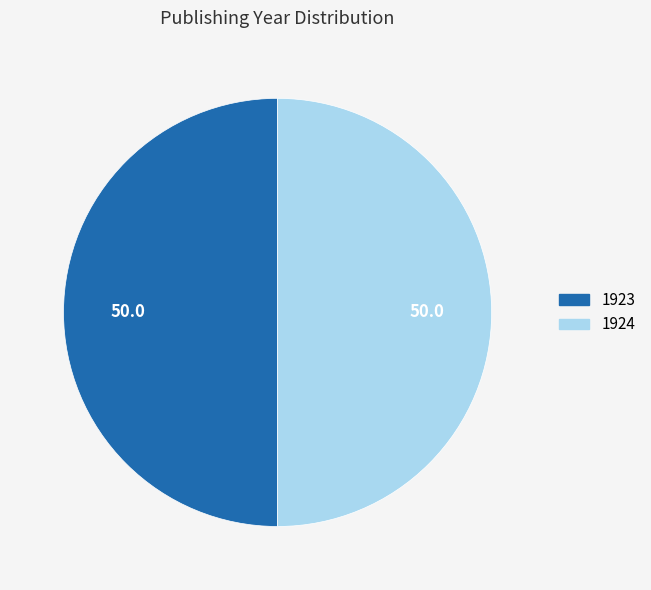

How many slices are in this pie chart?

2